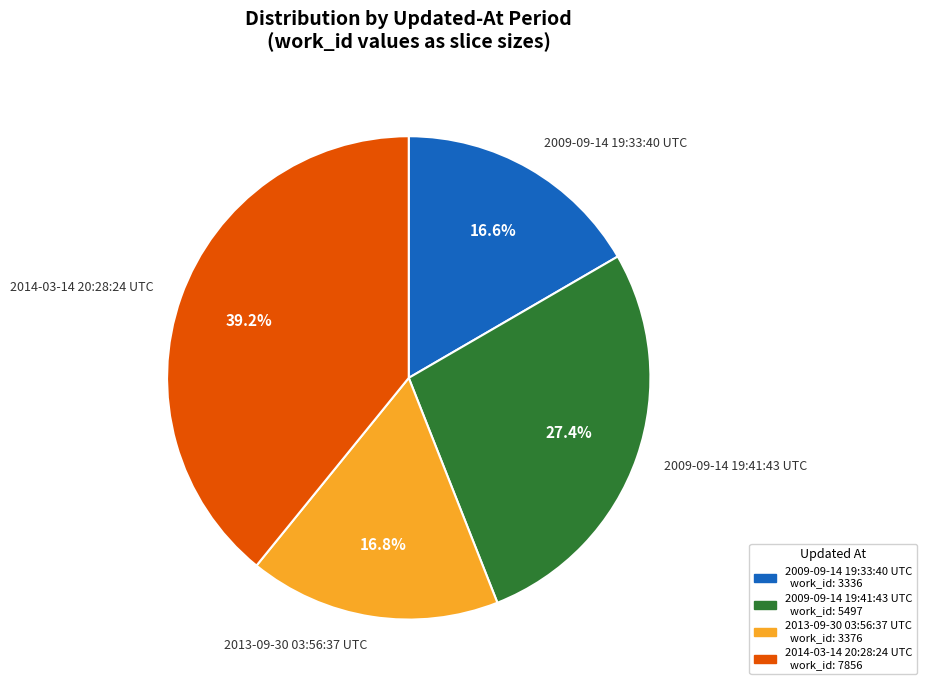

Is there any slice that represents more than half of the pie?

No